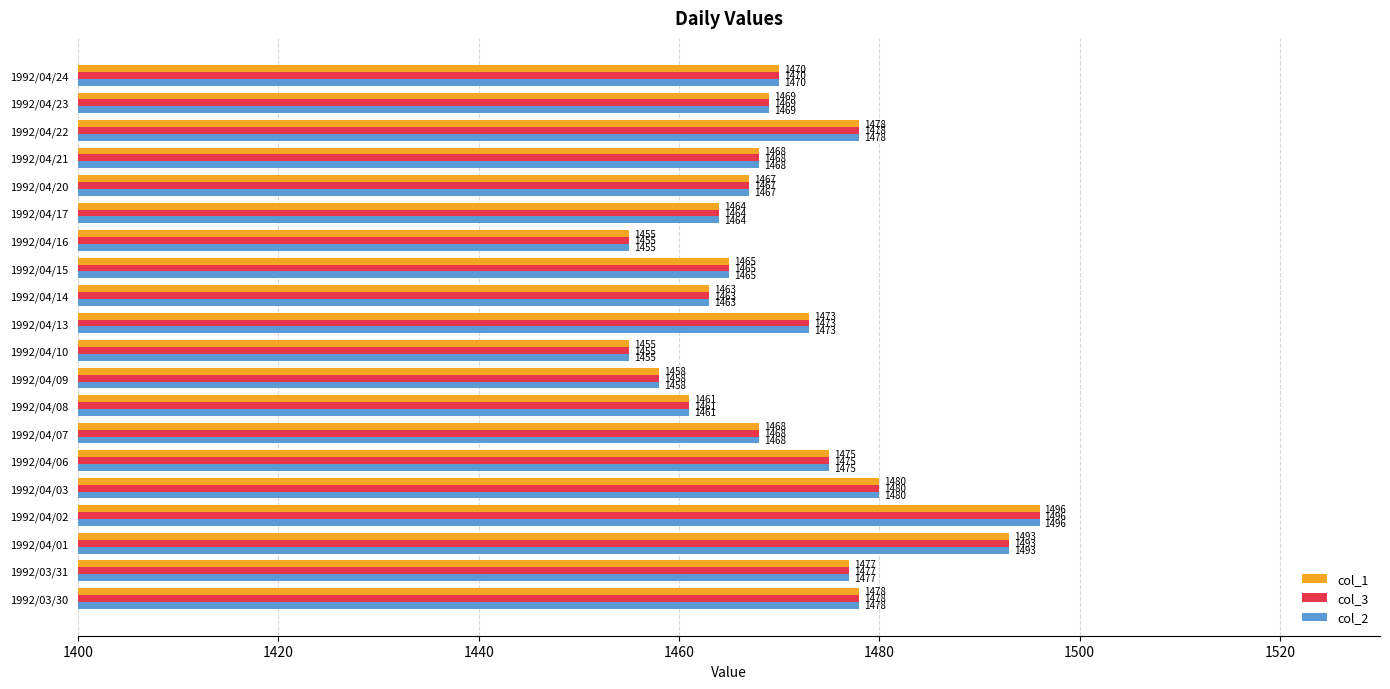

The value of col_1 at 1992/03/31 is 1477. True or false?

True